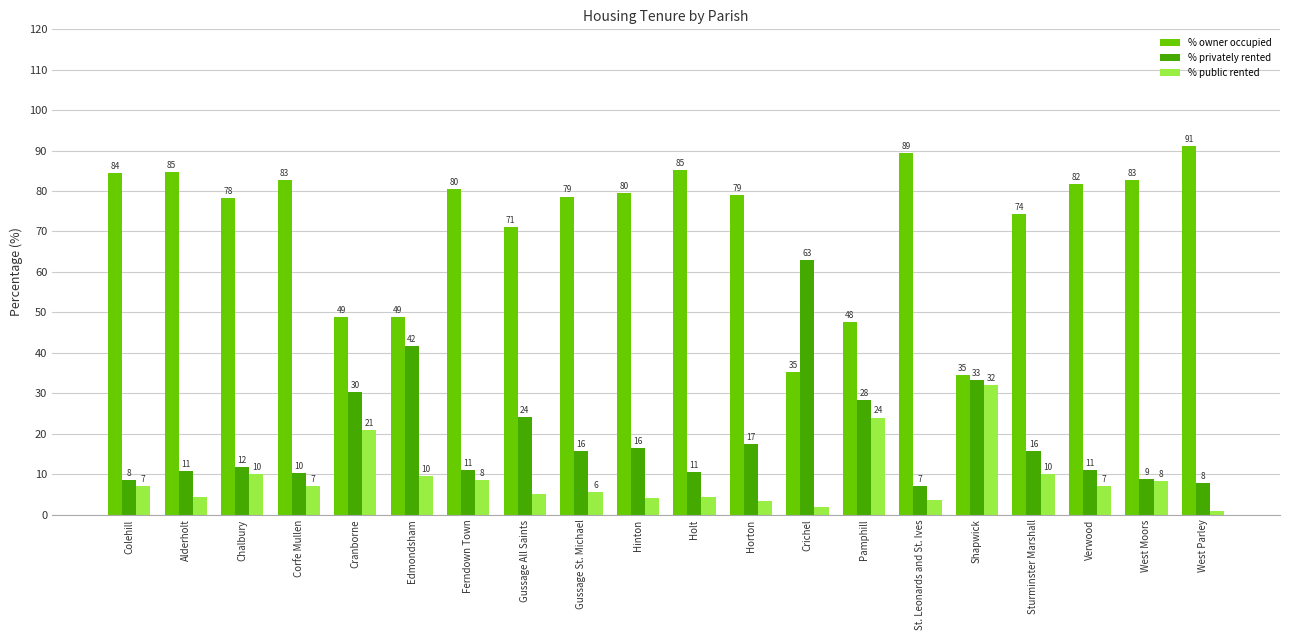

What position from the left is Shapwick?

16